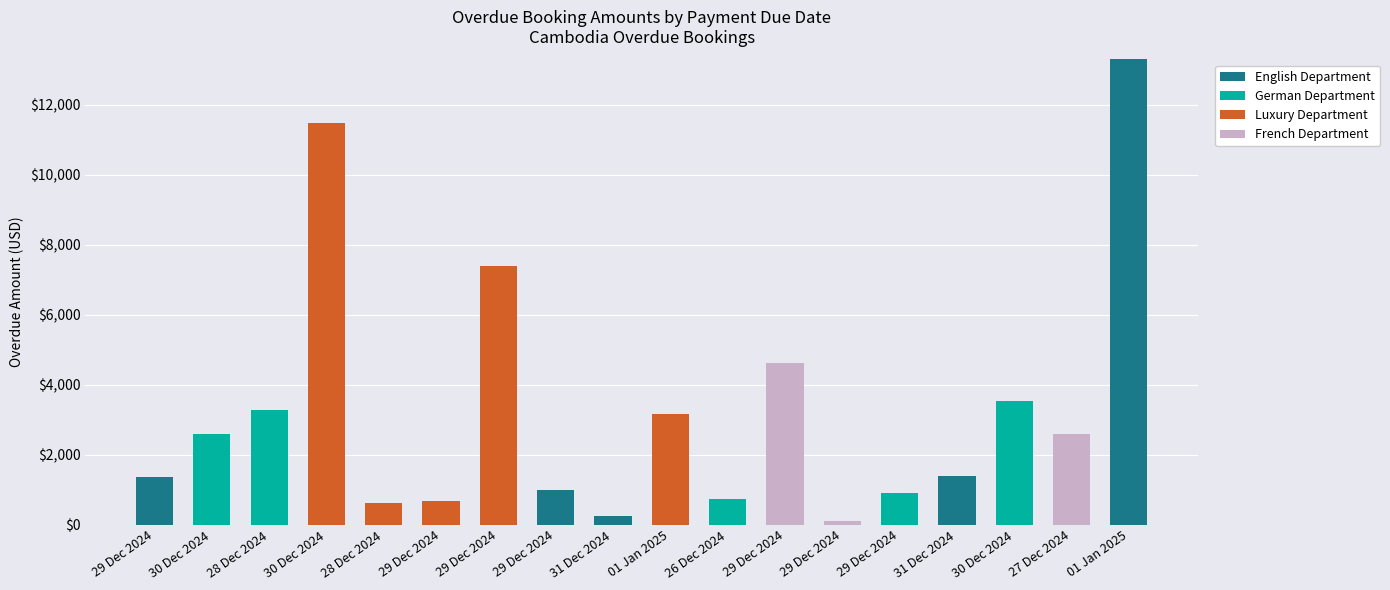

Rank the series by their maximum value, from lowest to highest.

German Department, French Department, Luxury Department, English Department